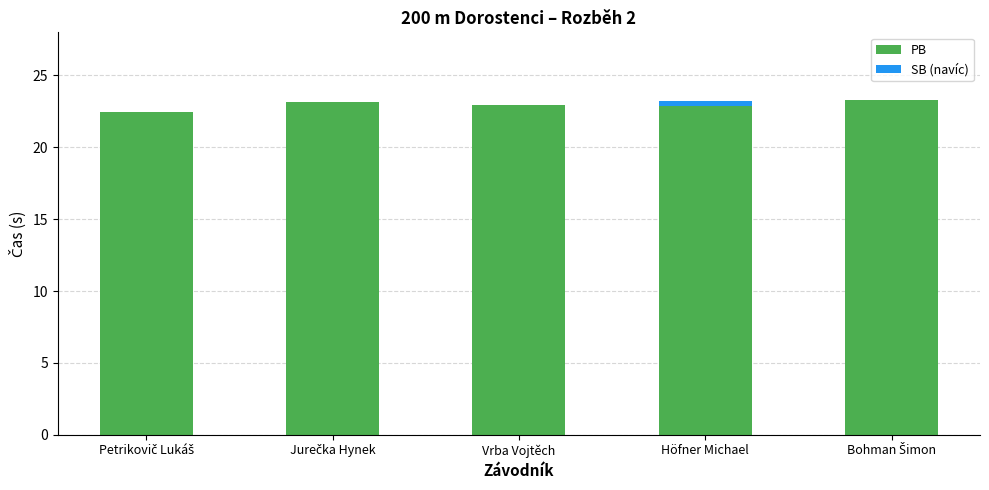

What is the total value across all series at Vrba Vojtěch?

22.9